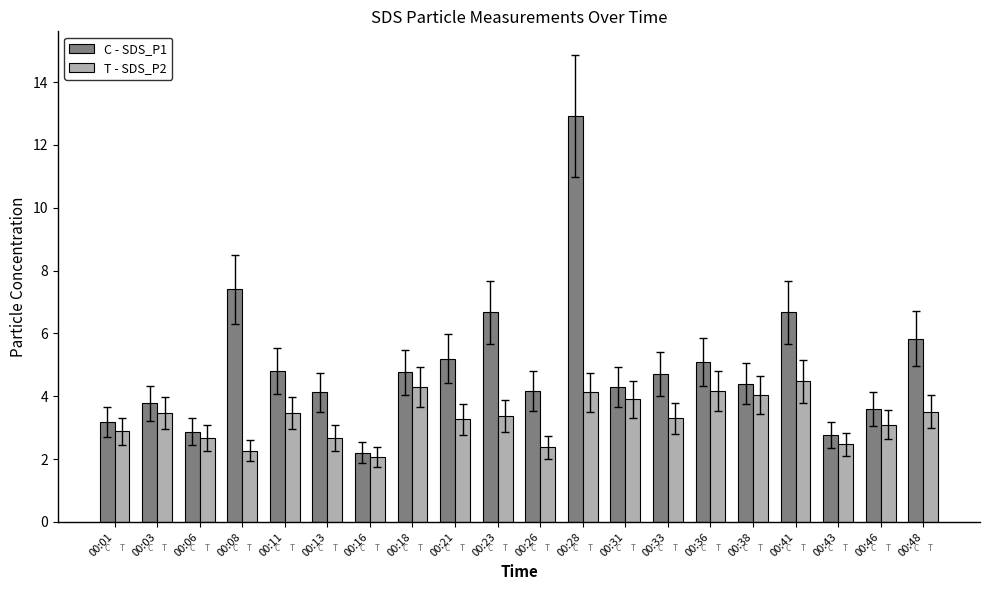

At which category is the sum across all series the highest?

00:28